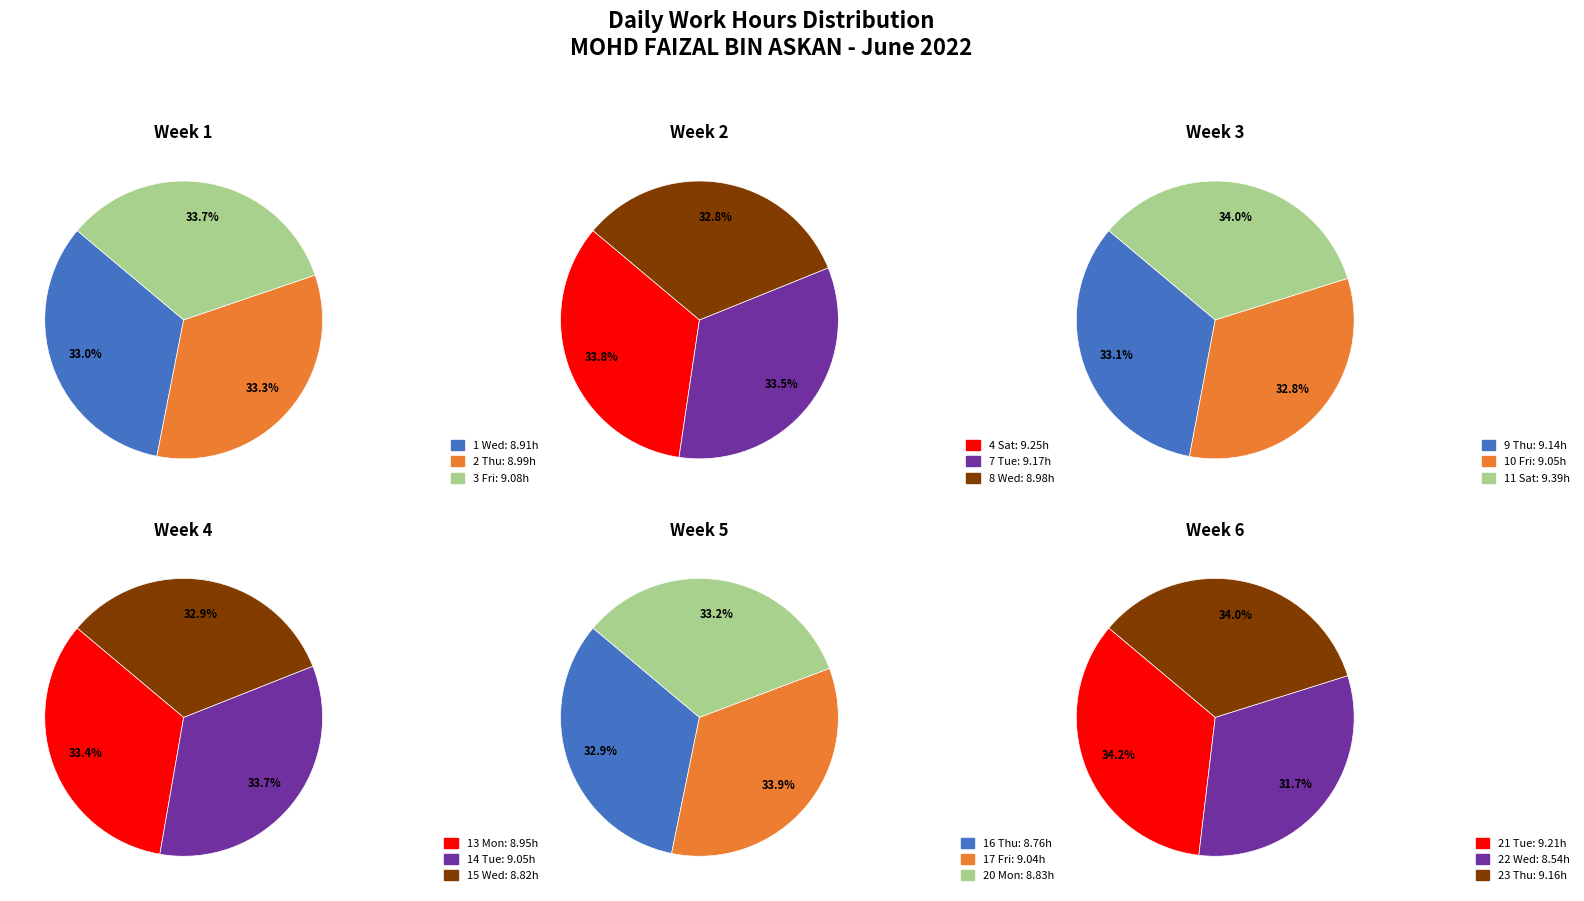

True or false: 15 Wed accounts for 1% of the total.

False